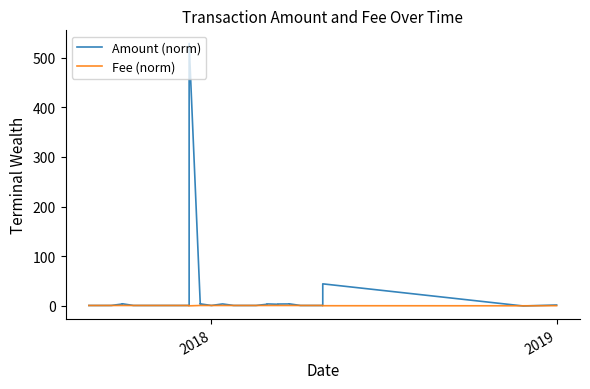

How many data points does each series have?

32